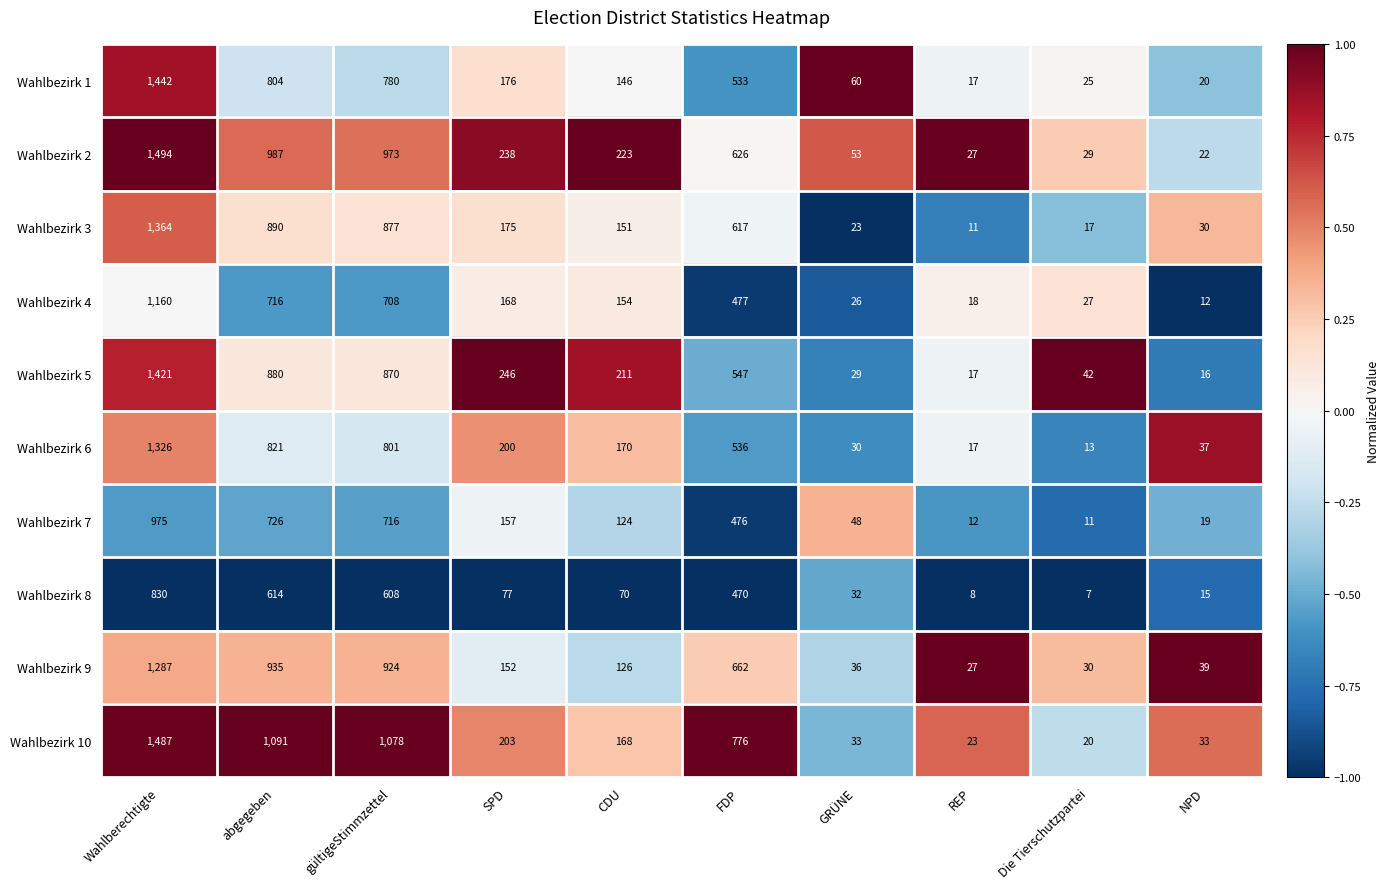

What is the difference between the maximum and second lowest values in the Wahlbezirk 5 series?

1404